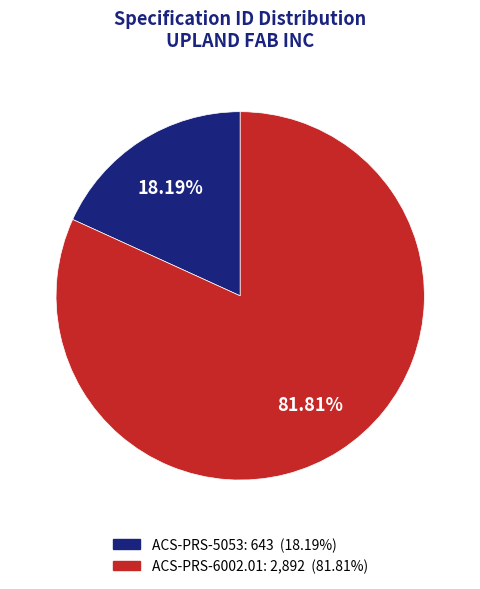

Rank the categories by value from highest to lowest.

ACS-PRS-6002.01, ACS-PRS-5053